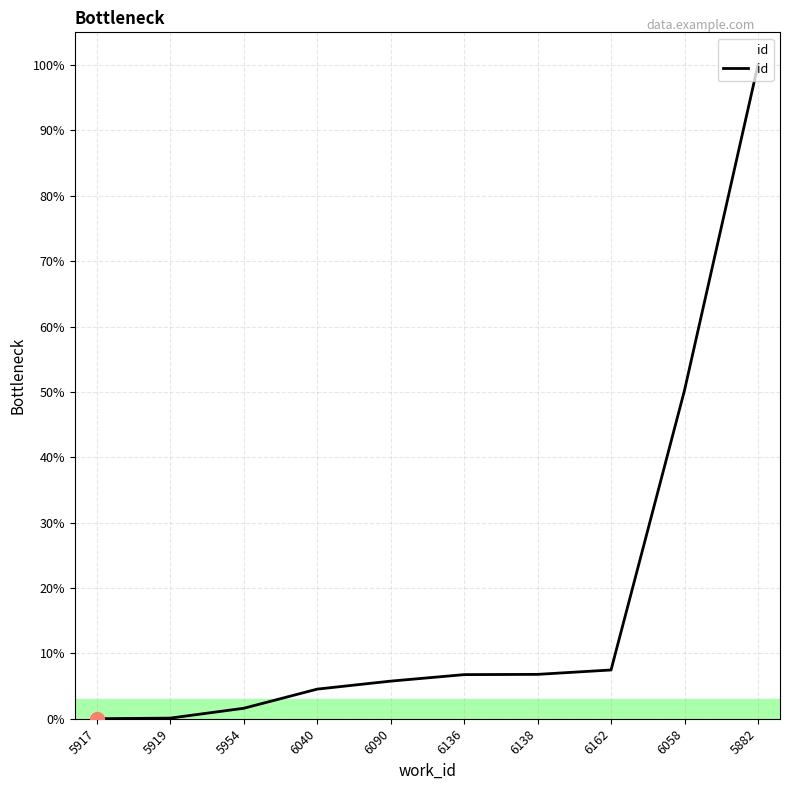

The chart shows a value of 13.1 at 6162. True or false?

False